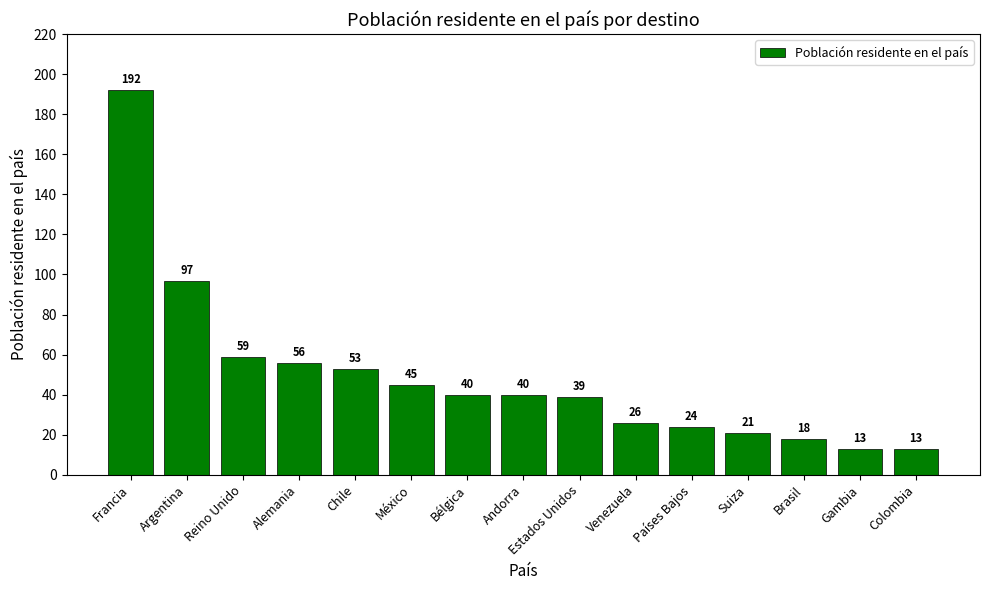

The value at Gambia is 20. True or false?

False